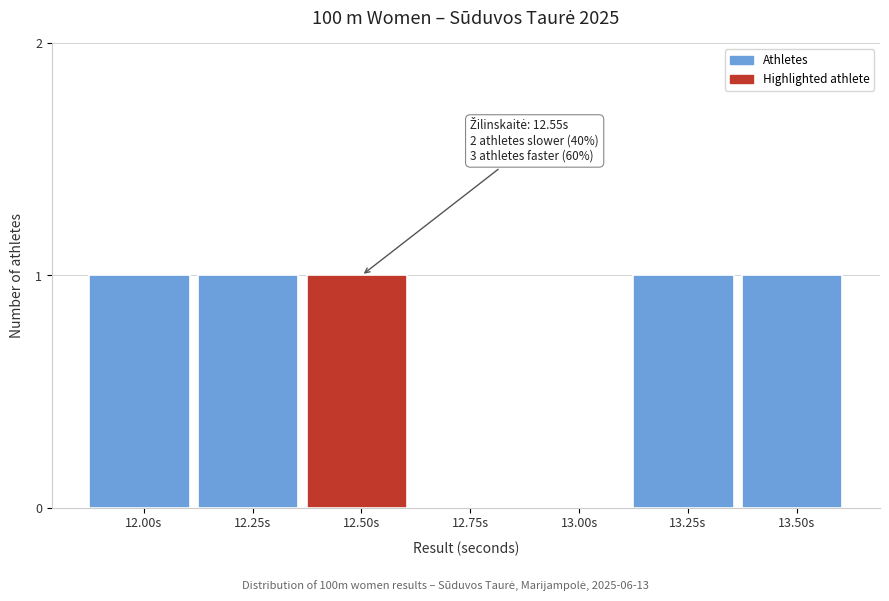

Reading left to right, extract all data points from this chart.

12.00s=1	12.25s=1	12.50s=1	12.75s=0	13.00s=0	13.25s=1	13.50s=1